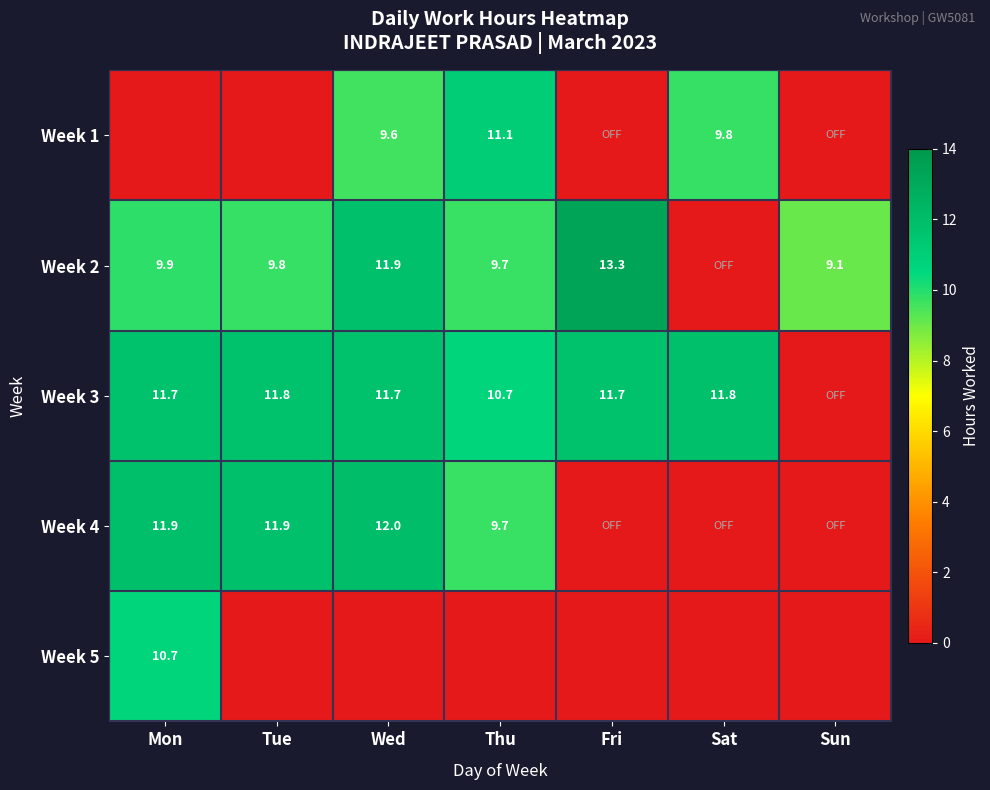

True or false: Week 4 has a value of 4.1 at Tue.

False